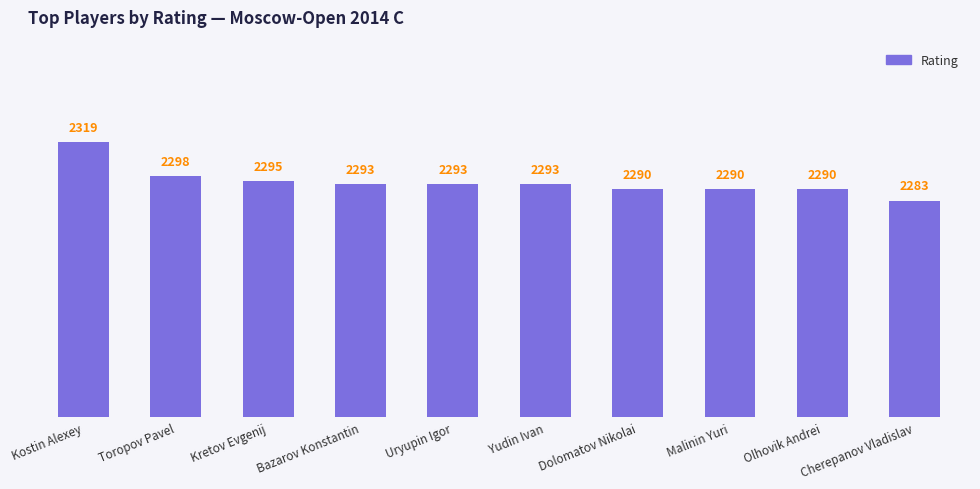

Count the number of data series in this chart.

1